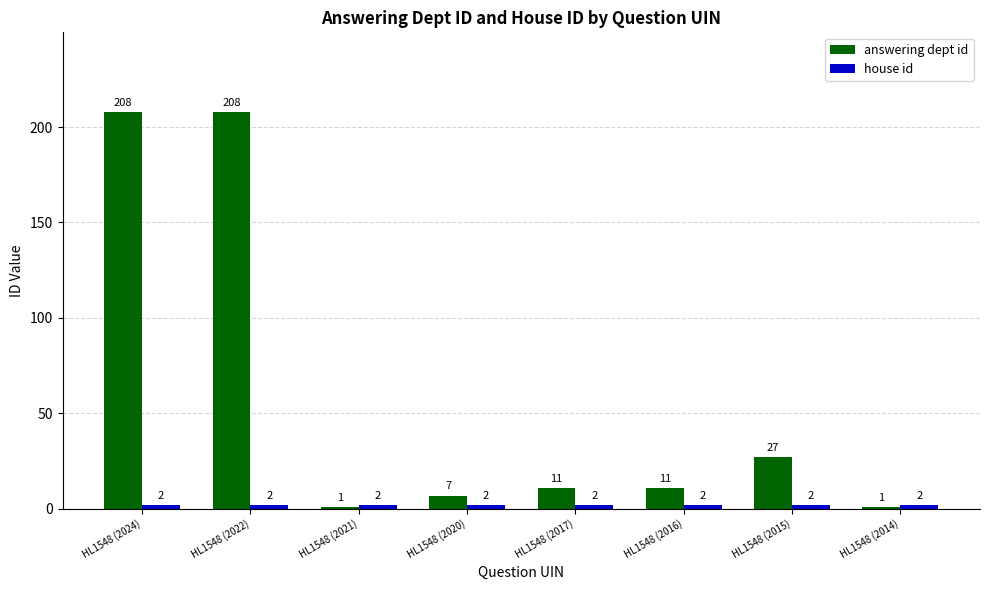

Is it true that answering dept id equals 331 at HL1548 (2022)?

False